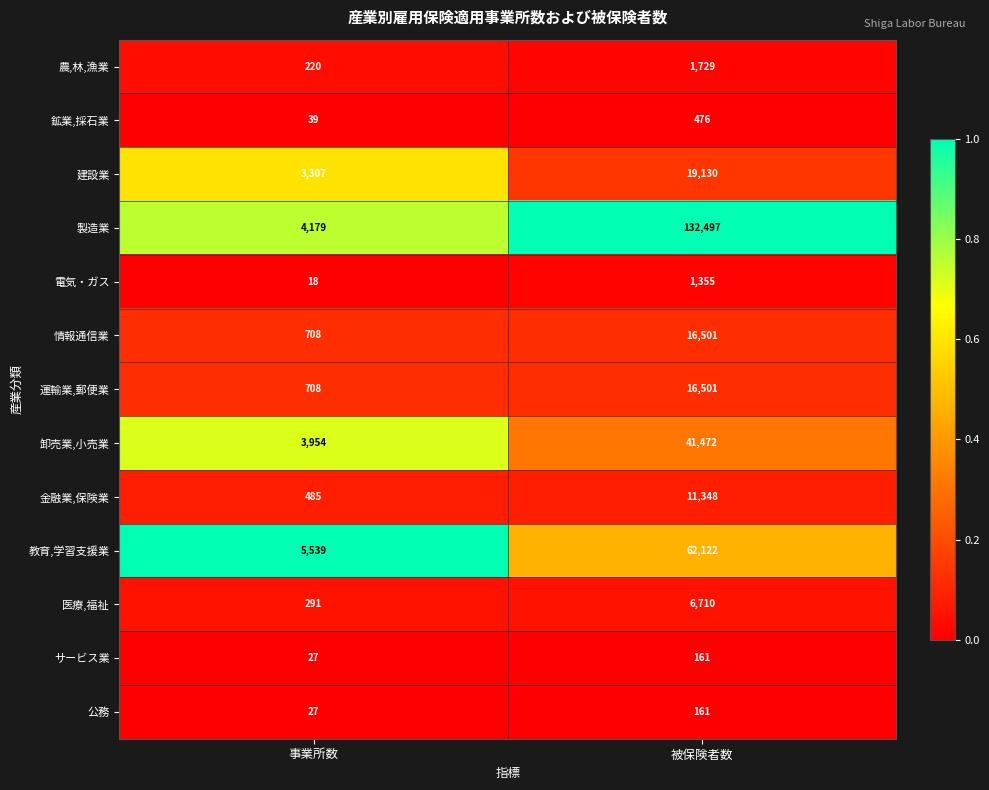

Reading left to right, extract all data points from this chart.

農,林,漁業: 220	1729
鉱業,採石業: 39	476
建設業: 3307	19130
製造業: 4179	132497
電気・ガス: 18	1355
情報通信業: 708	16501
運輸業,郵便業: 708	16501
卸売業,小売業: 3954	41472
金融業,保険業: 485	11348
教育,学習支援業: 5539	62122
医療,福祉: 291	6710
サービス業: 27	161
公務: 27	161